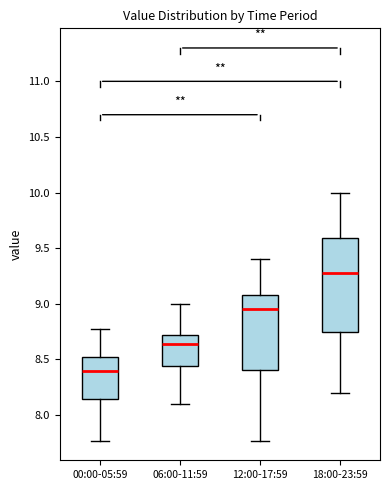

Where is the upper edge of the box for 18:00-23:59 on the y-axis? The values are not printed on the chart, so give them approximately, as read against the axis.

9.60